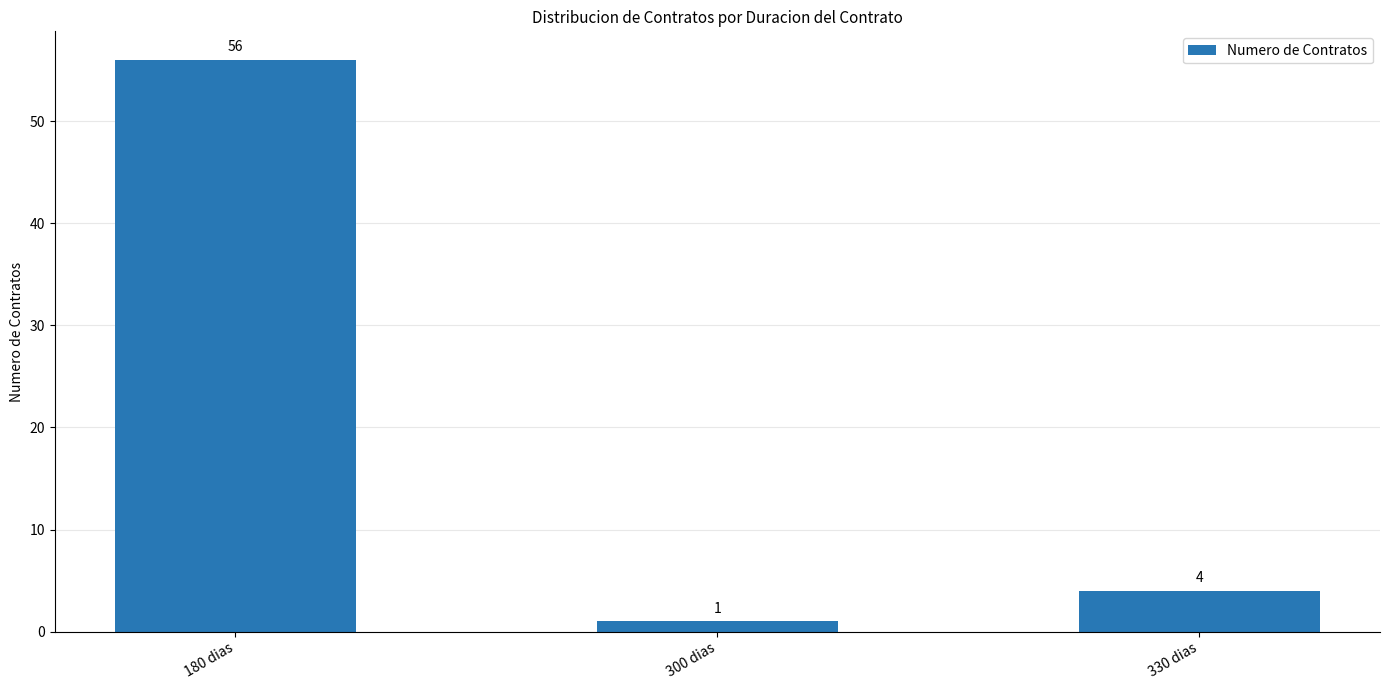

What is the sum of all values?

61